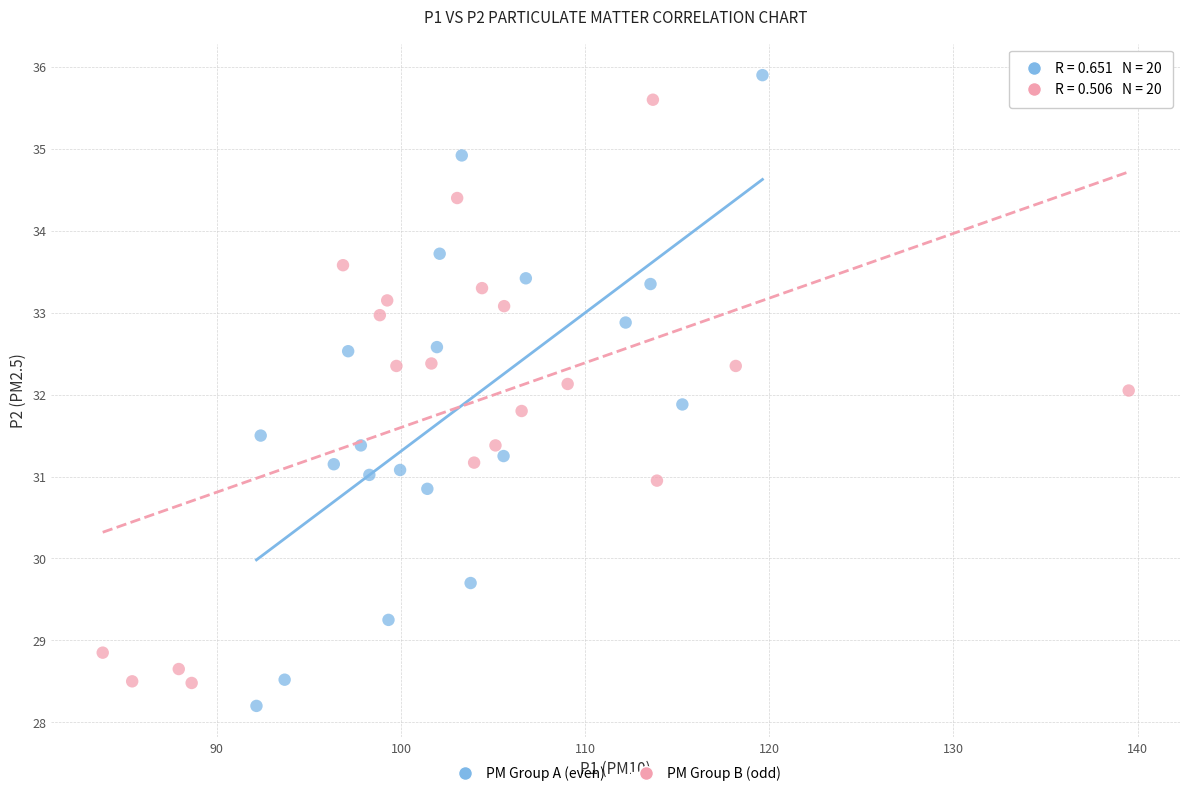

What are all the series names shown in the legend?

PM Group A (even), PM Group B (odd)